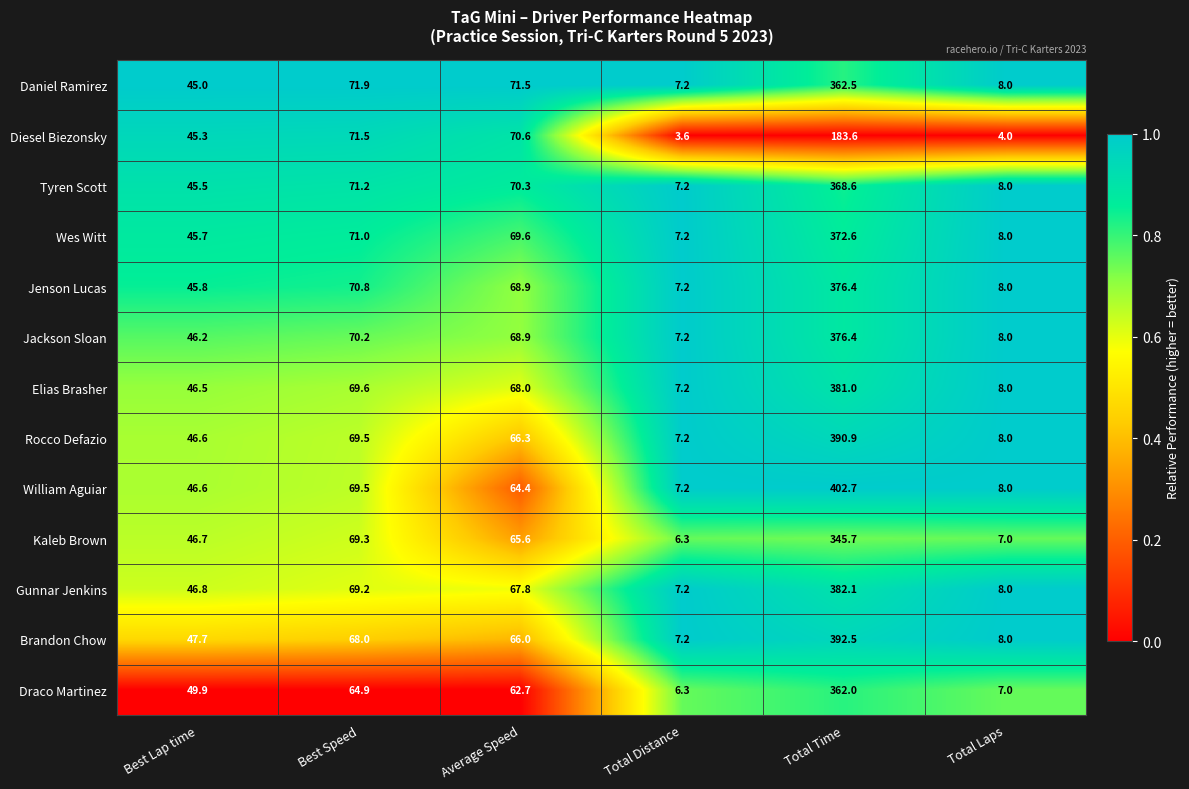

What is the spread (max minus min) of values at Total Laps?

4.0